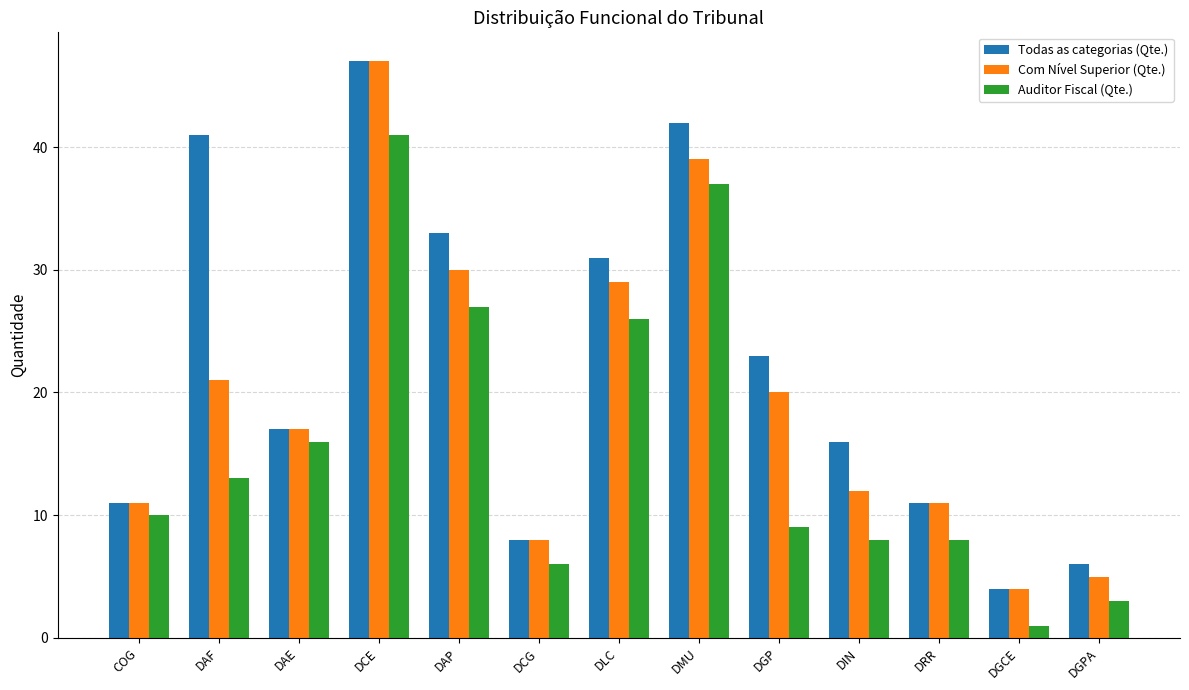

What is the sum of all Todas as categorias (Qte.) values?

290